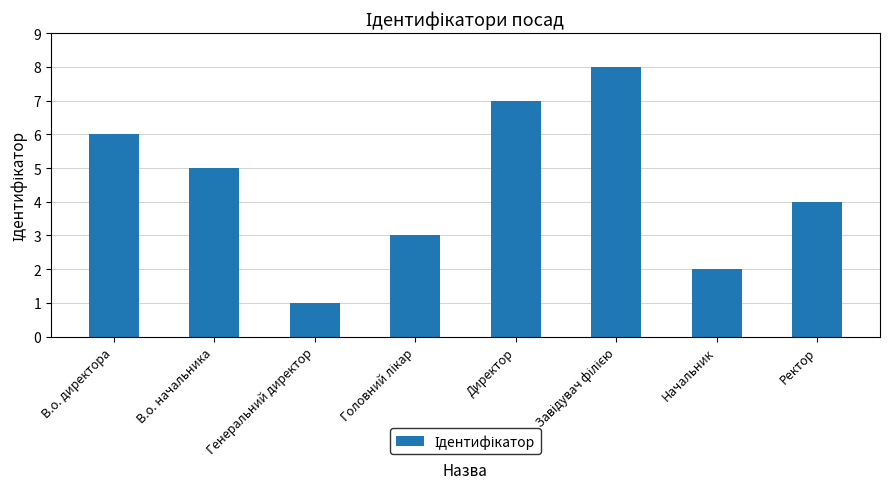

How many bars are there in total?

8